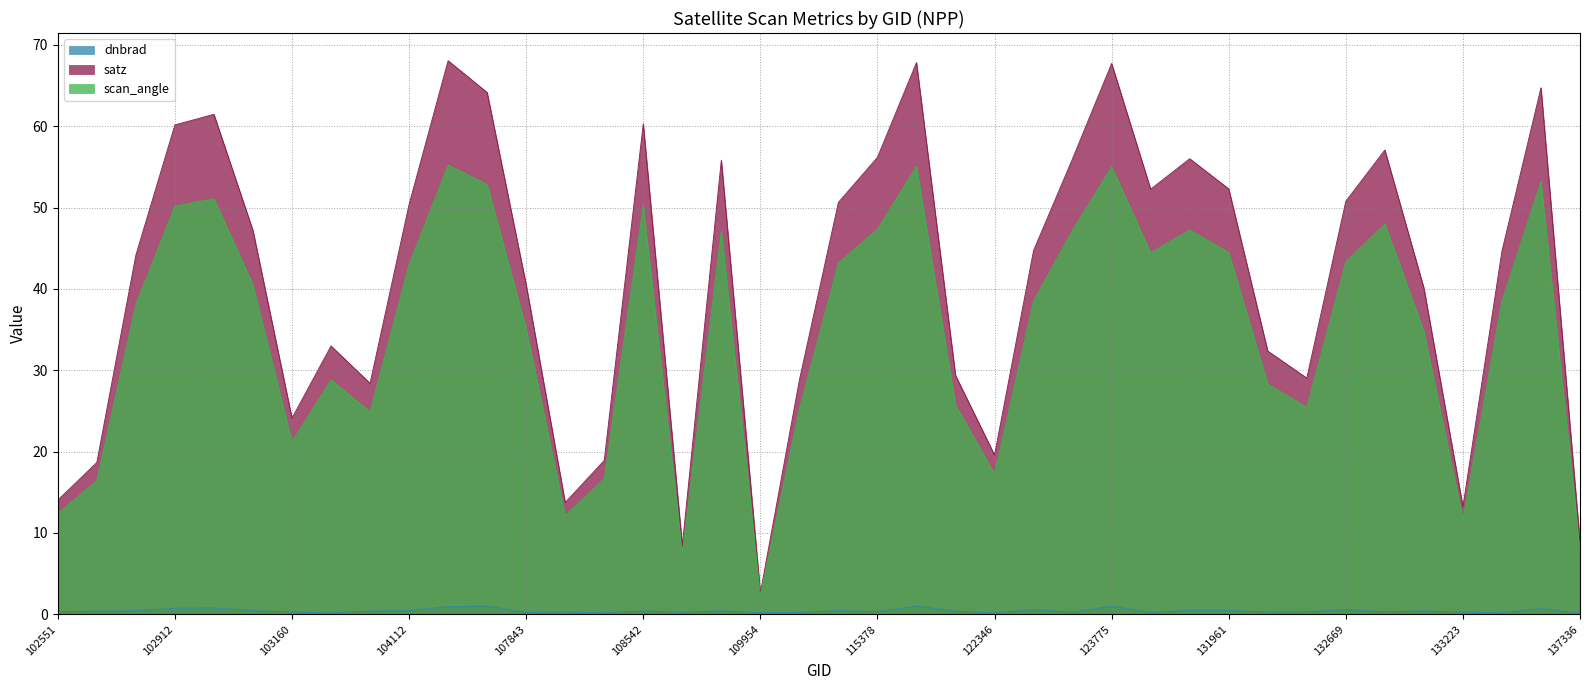

What is the difference between the maximum and minimum values in the satz series?

65.4